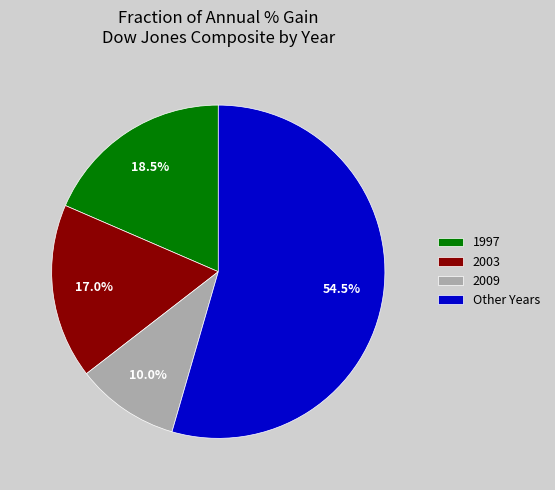

How many segments does this pie chart have?

4